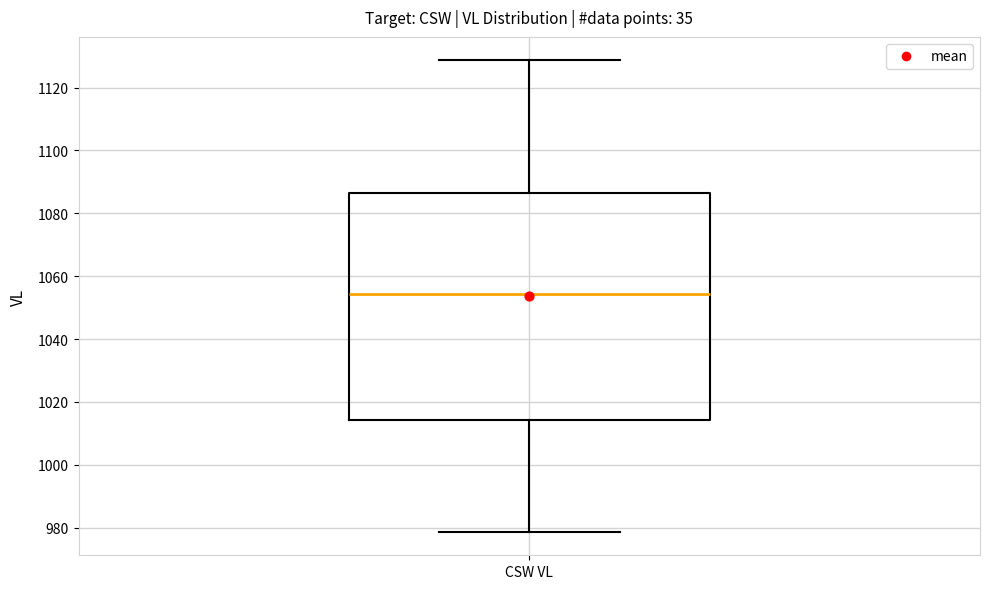

Transcribe this box plot: give where the median line is, the range the box spans, and where the two whiskers end, as read against the y-axis. The values are not printed on the chart, so give them approximately, as read against the axis.

median 1054, box 1014 to 1086, whiskers 978 to 1128